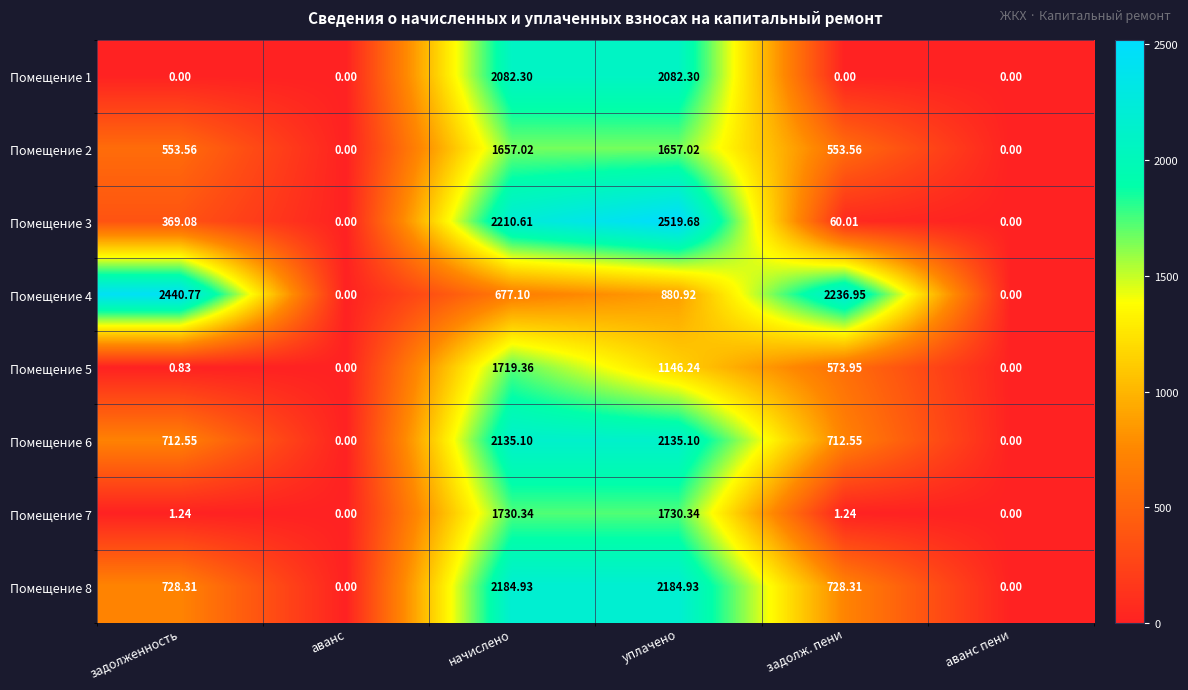

Where does the Помещение 5 series first go above 573?

начислено